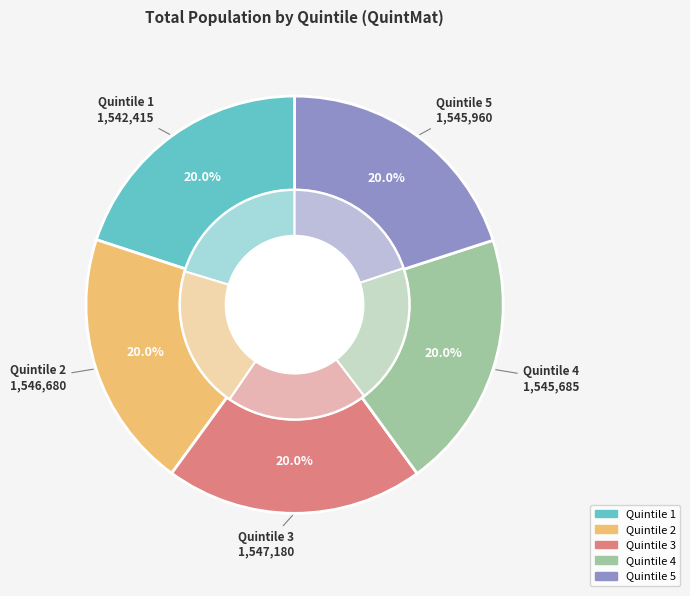

What is the change in value from 2 to 4?

-995